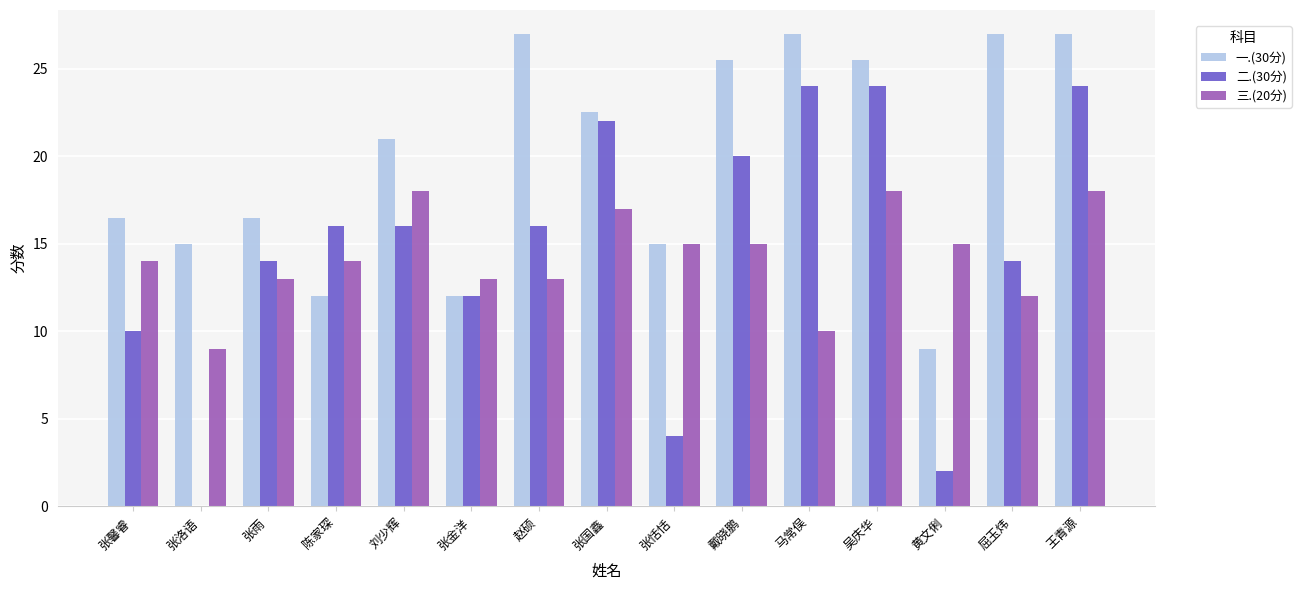

What is the greatest value displayed?

27.0